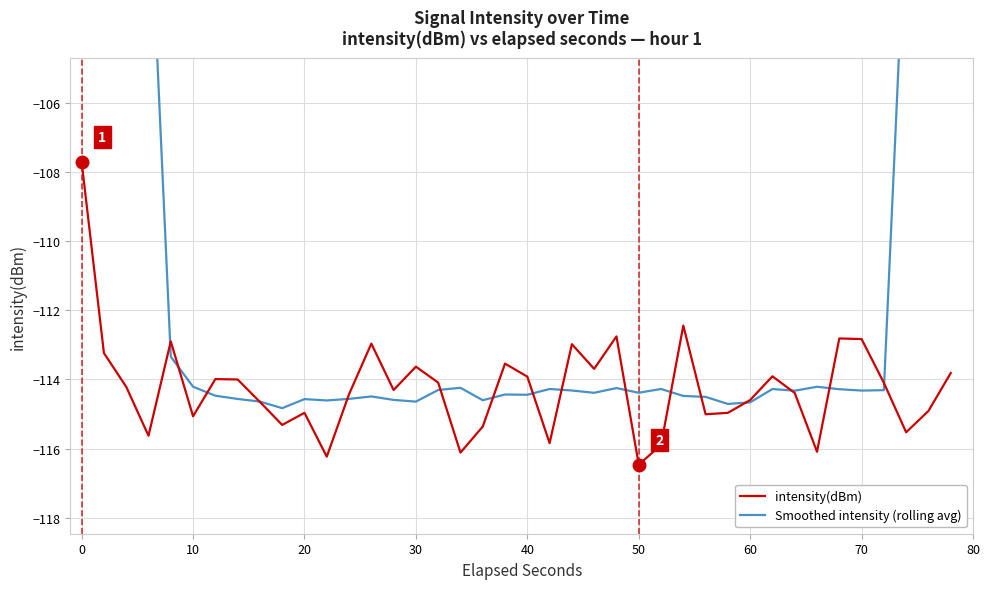

How many interior local peaks does the Smoothed intensity (rolling avg) series have?

9